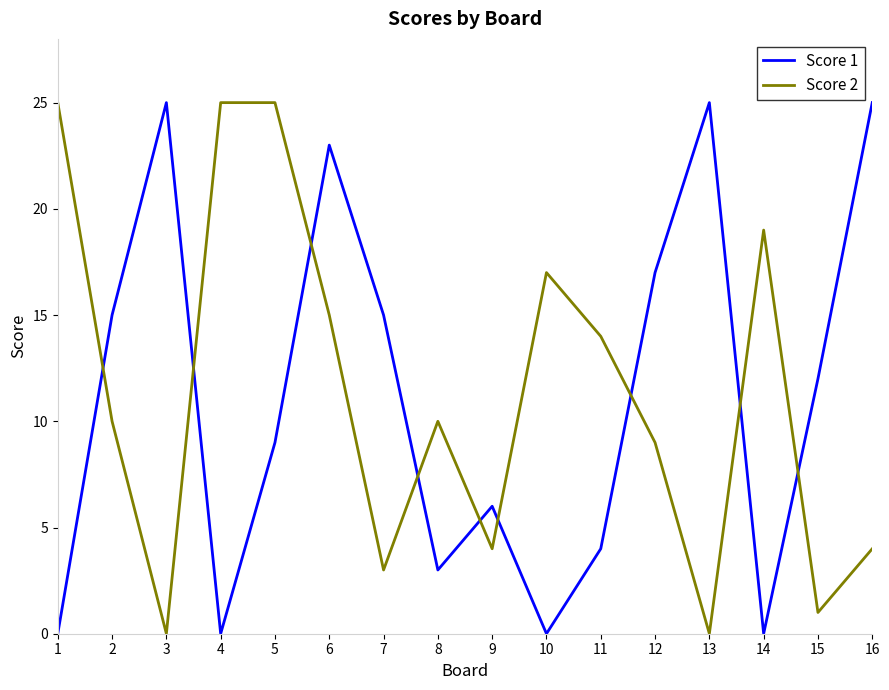

Reading right to left, what are all the values shown in this chart?

Score 1: 25	12	0	25	17	4	0	6	3	15	23	9	0	25	15	0
Score 2: 4	1	19	0	9	14	17	4	10	3	15	25	25	0	10	25